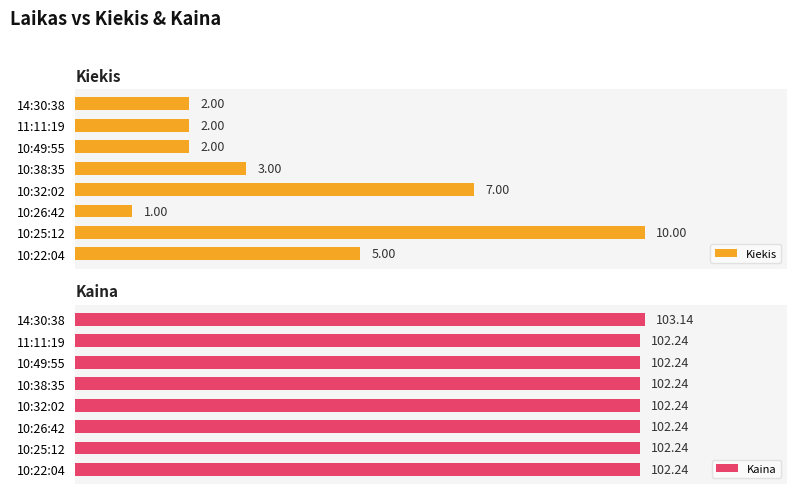

What is the average value of the Kaina series?

102.4